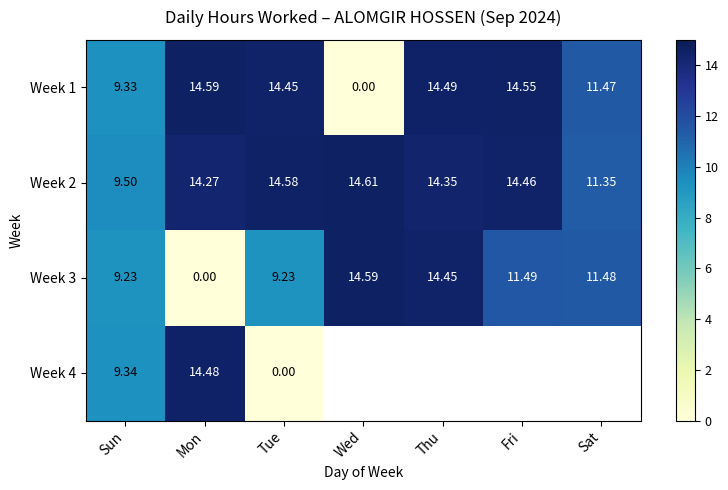

What is the difference between the maximum and second lowest values in the Week 2 series?

3.3